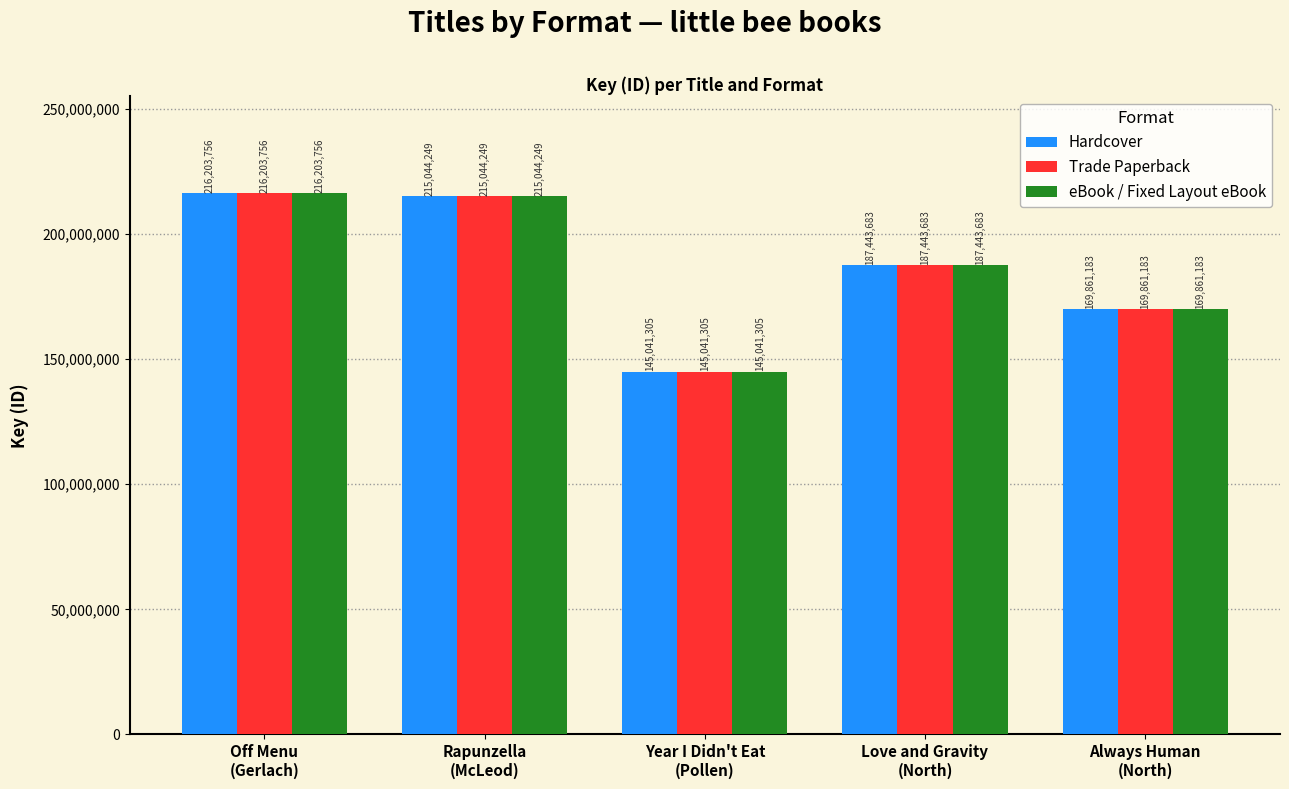

What is the lowest value of the eBook / Fixed Layout eBook series?

145041305